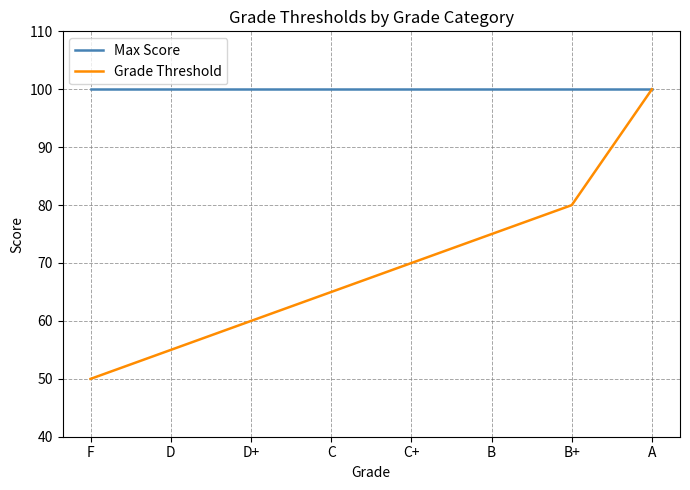

Which series has the widest spread of values?

Grade Threshold